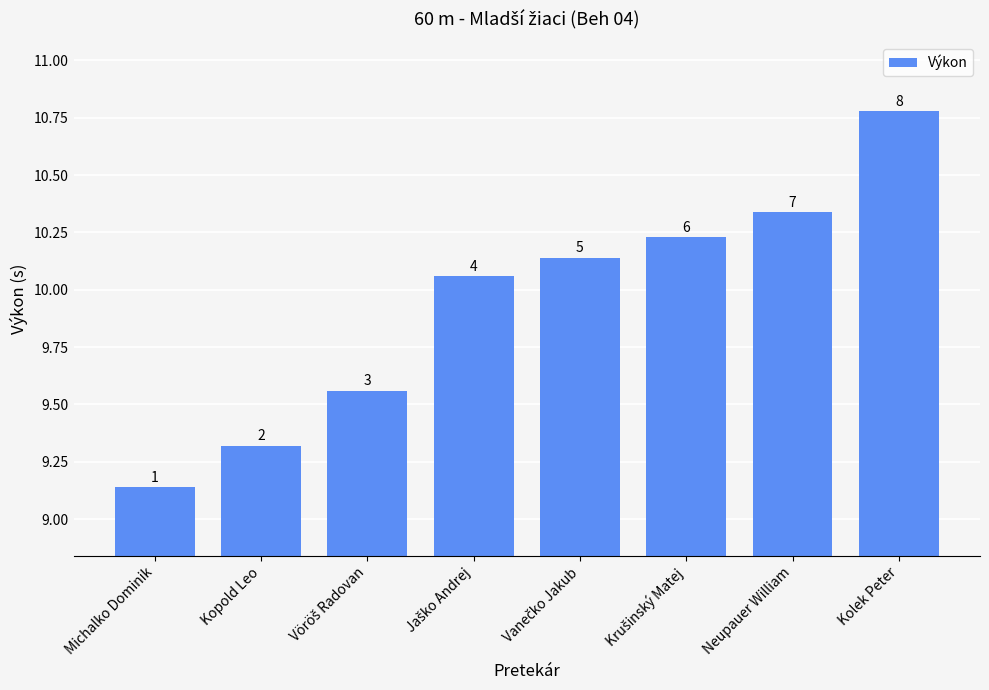

How many bars are there in total?

8